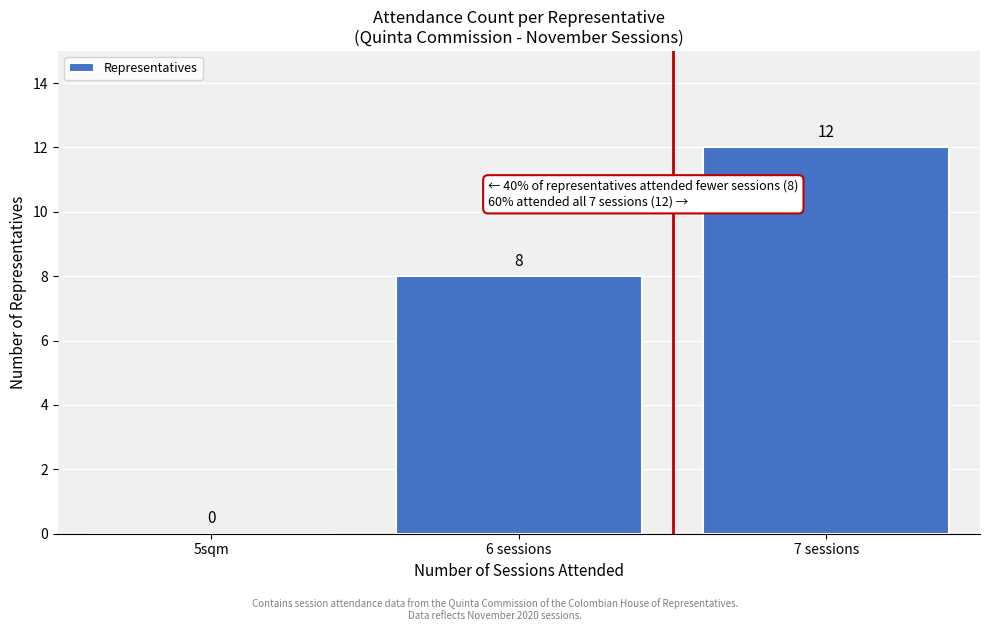

Reading left to right, transcribe all the data shown in this chart.

5sqm=0	6 sessions=8	7 sessions=12